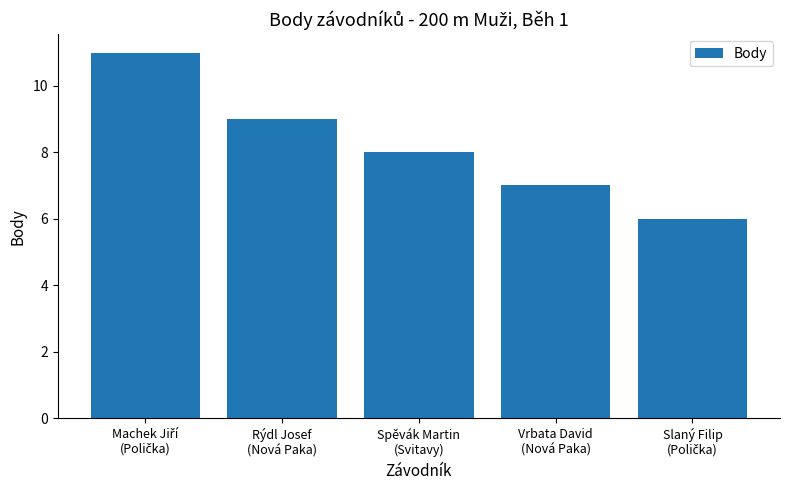

How many values are between 7 and 9?

3